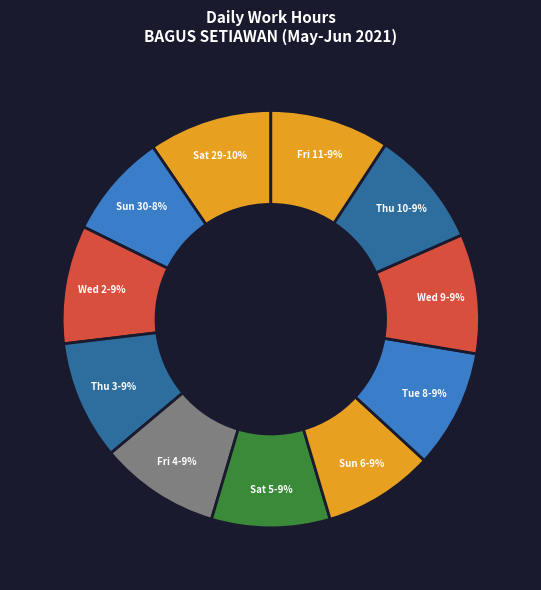

What percentage is the Sun 6 slice, to the nearest percent?

9%